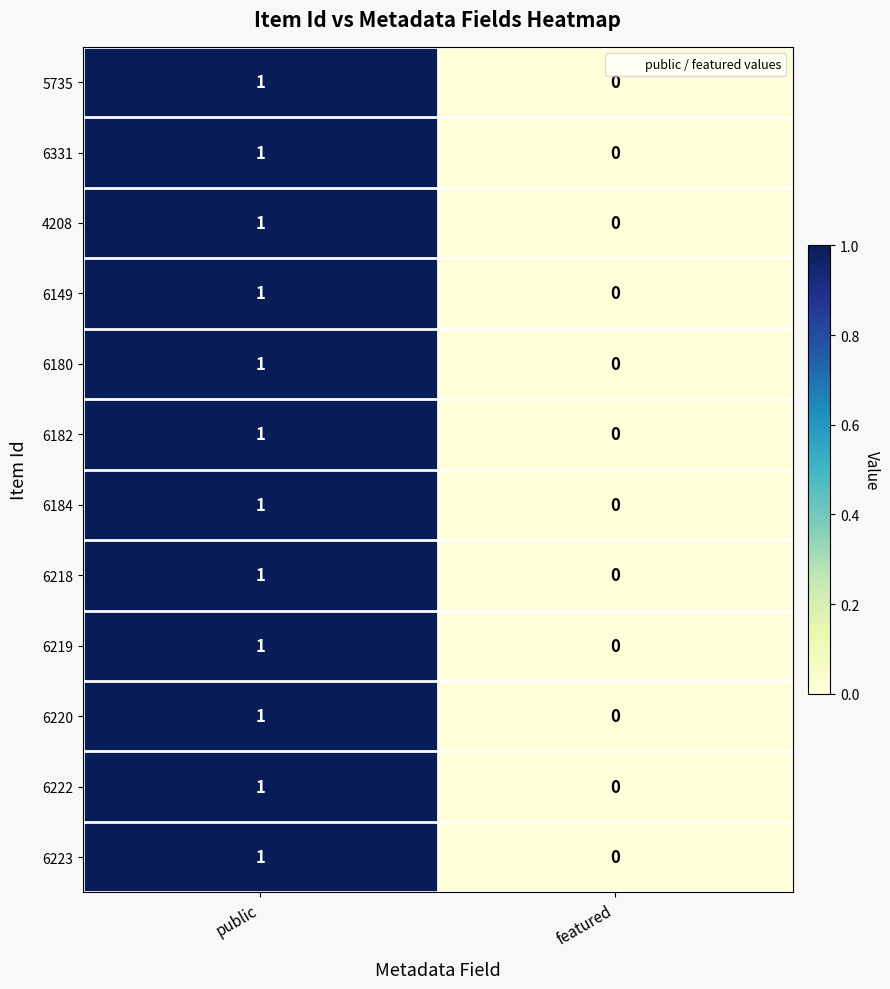

Reading left to right, transcribe all the data shown in this chart.

5735: 1	0
6331: 1	0
4208: 1	0
6149: 1	0
6180: 1	0
6182: 1	0
6184: 1	0
6218: 1	0
6219: 1	0
6220: 1	0
6222: 1	0
6223: 1	0